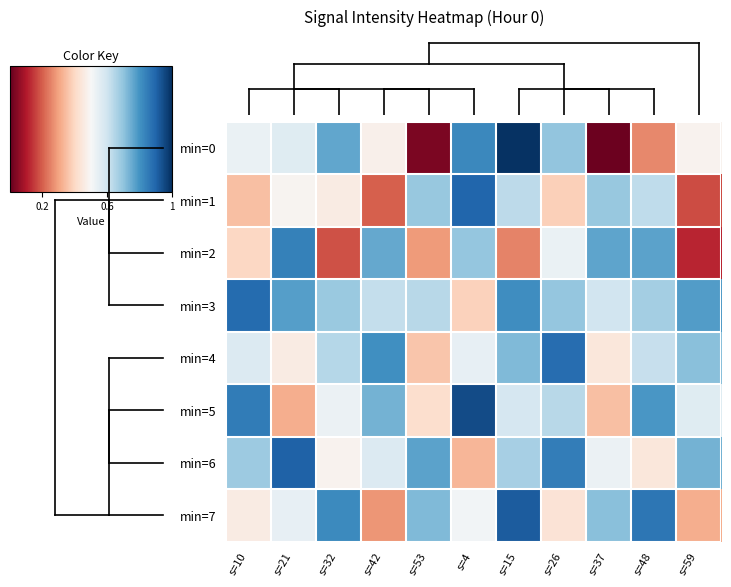

Reading left to right, transcribe all the data shown in this chart.

min=0: s=10=0.5	s=21=0.6	s=32=0.8	s=42=0.5	s=53=0.0	s=4=0.8	s=15=1.0	s=26=0.7	s=37=0.0	s=48=0.3	s=59=0.5
min=1: s=10=0.4	s=21=0.5	s=32=0.5	s=42=0.2	s=53=0.7	s=4=0.9	s=15=0.6	s=26=0.4	s=37=0.7	s=48=0.6	s=59=0.2
min=2: s=10=0.4	s=21=0.8	s=32=0.2	s=42=0.8	s=53=0.3	s=4=0.7	s=15=0.3	s=26=0.5	s=37=0.8	s=48=0.8	s=59=0.1
min=3: s=10=0.9	s=21=0.8	s=32=0.7	s=42=0.6	s=53=0.6	s=4=0.4	s=15=0.8	s=26=0.7	s=37=0.6	s=48=0.7	s=59=0.8
min=4: s=10=0.6	s=21=0.5	s=32=0.6	s=42=0.8	s=53=0.4	s=4=0.5	s=15=0.7	s=26=0.9	s=37=0.4	s=48=0.6	s=59=0.7
min=5: s=10=0.8	s=21=0.3	s=32=0.5	s=42=0.7	s=53=0.4	s=4=0.9	s=15=0.6	s=26=0.6	s=37=0.3	s=48=0.8	s=59=0.6
min=6: s=10=0.7	s=21=0.9	s=32=0.5	s=42=0.6	s=53=0.8	s=4=0.3	s=15=0.7	s=26=0.8	s=37=0.5	s=48=0.4	s=59=0.7
min=7: s=10=0.5	s=21=0.5	s=32=0.8	s=42=0.3	s=53=0.7	s=4=0.5	s=15=0.9	s=26=0.4	s=37=0.7	s=48=0.9	s=59=0.3